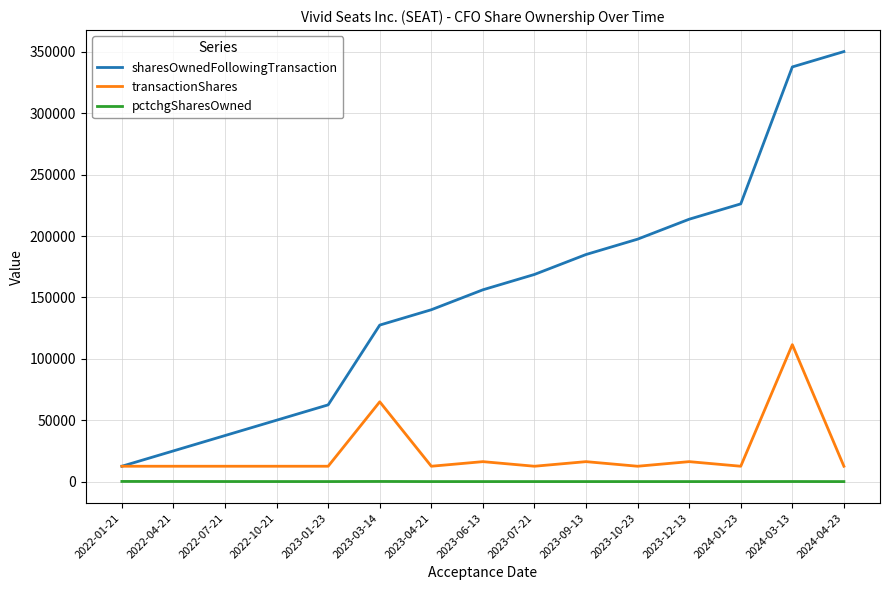

Is the value of pctchgSharesOwned at 2023-04-21 greater than the value of sharesOwnedFollowingTransaction at 2023-06-13?

No